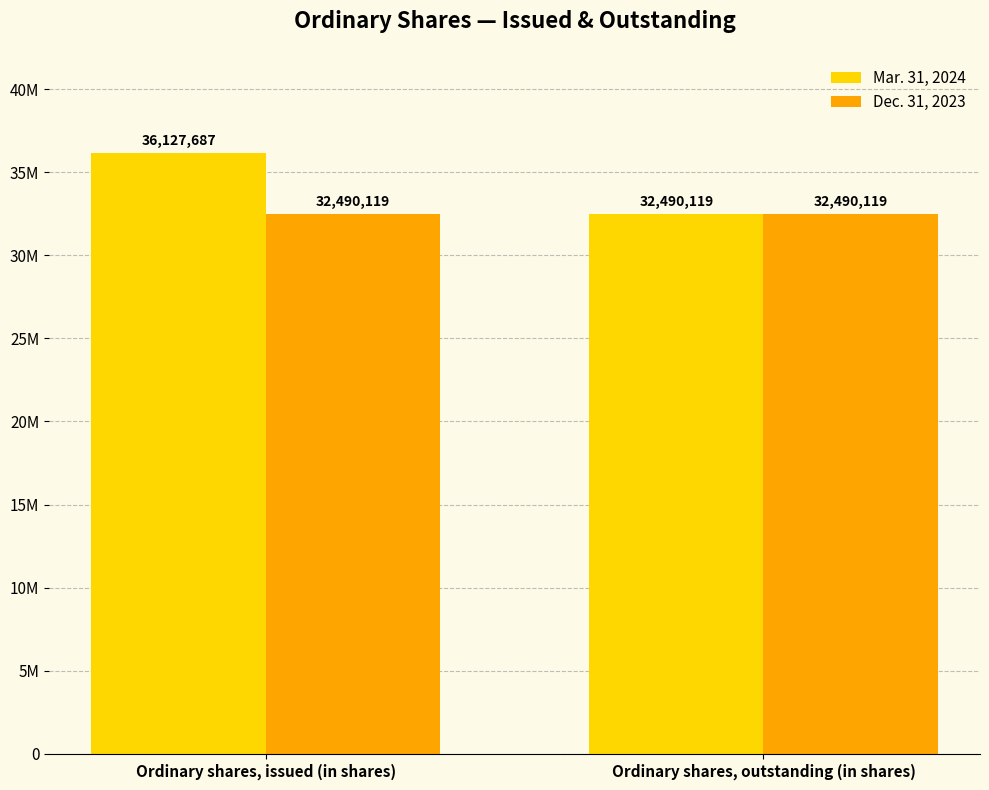

What are all the series names shown in the legend?

Mar. 31, 2024, Dec. 31, 2023